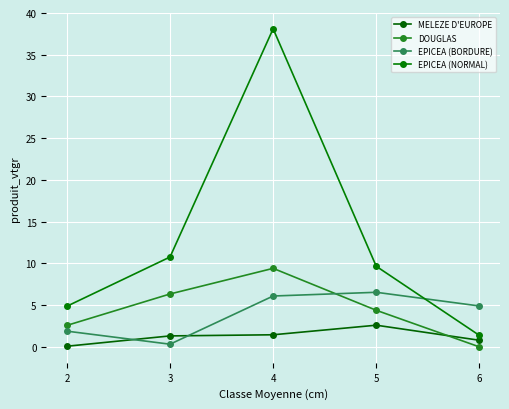

What is the value of the EPICEA (NORMAL) point at the 5th from the left?

1.4